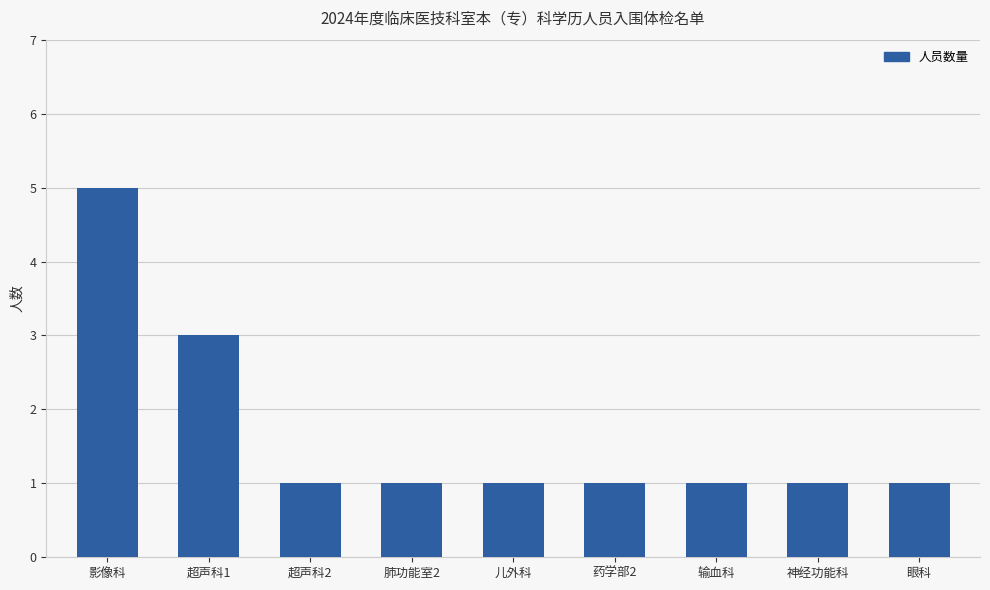

What is the greatest value displayed?

5